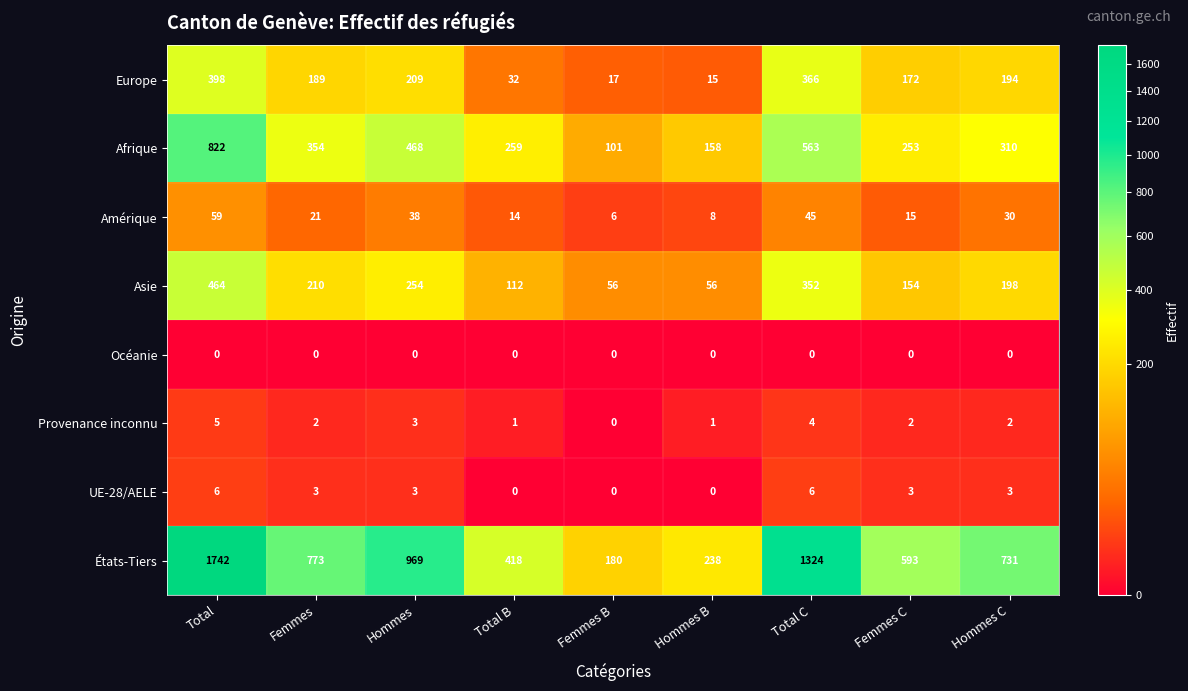

Rank the series by their maximum value, from lowest to highest.

Océanie, Provenance inconnu, UE-28/AELE, Amérique, Europe, Asie, Afrique, États-Tiers